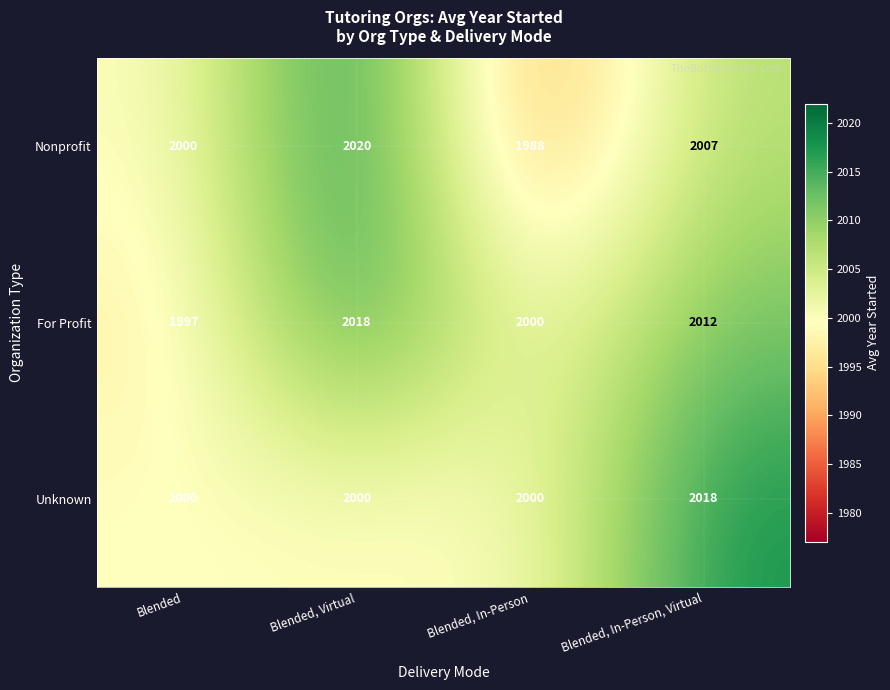

What is the difference between the maximum and minimum values in the For Profit series?

21